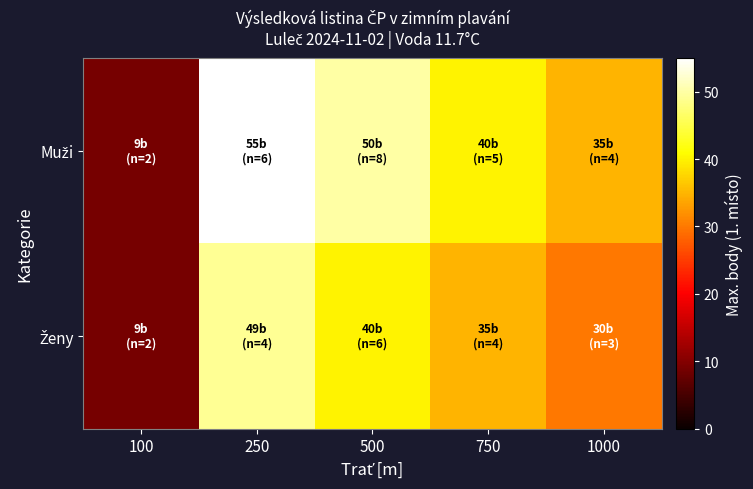

What is the total value across all series at 750?

75